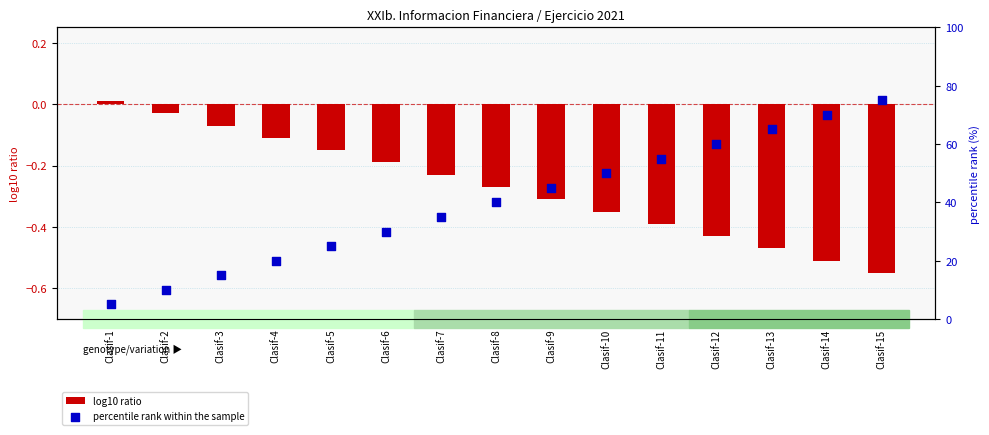

Which series has the largest total across all categories?

percentile rank within the sample